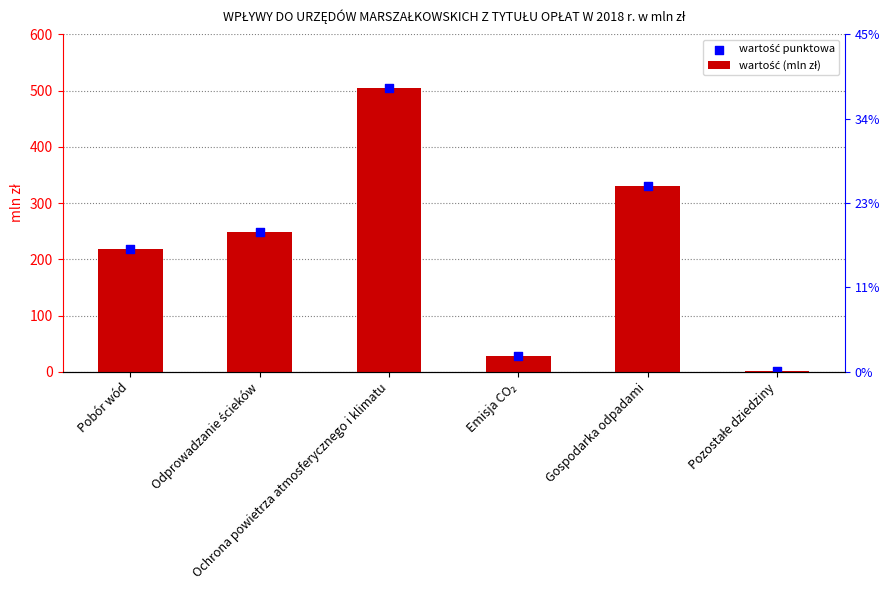

Which series has the widest spread of Y values?

wartość (mln zł)